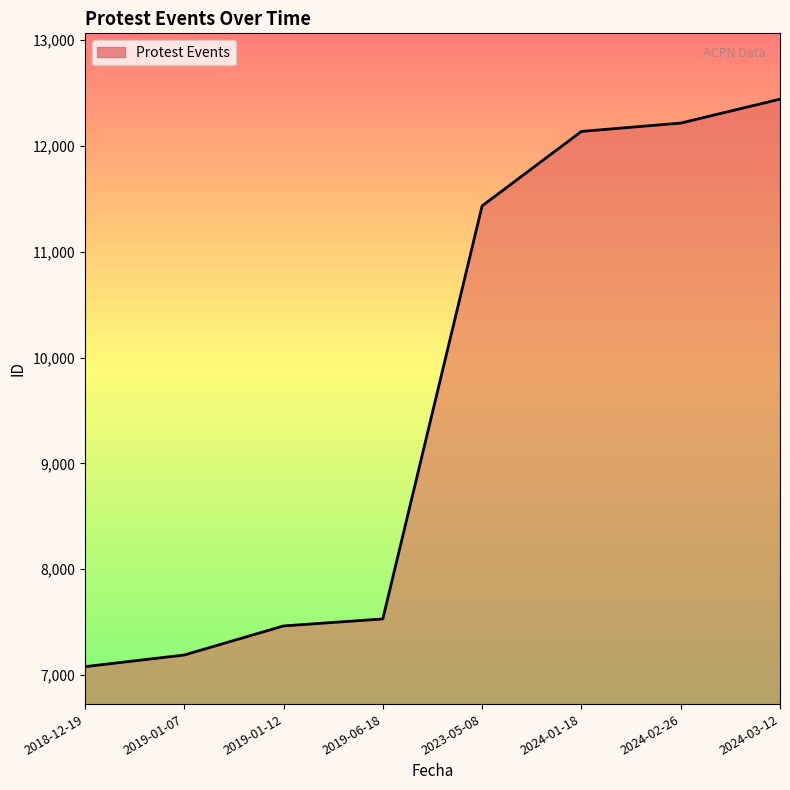

Which label corresponds to the largest value in the chart?

2024-03-12